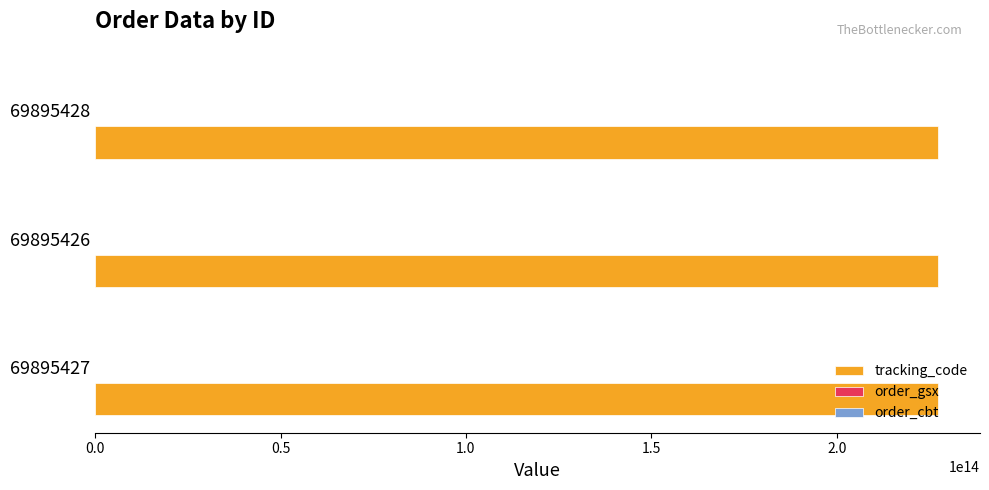

Which series has the largest total across all categories?

tracking_code